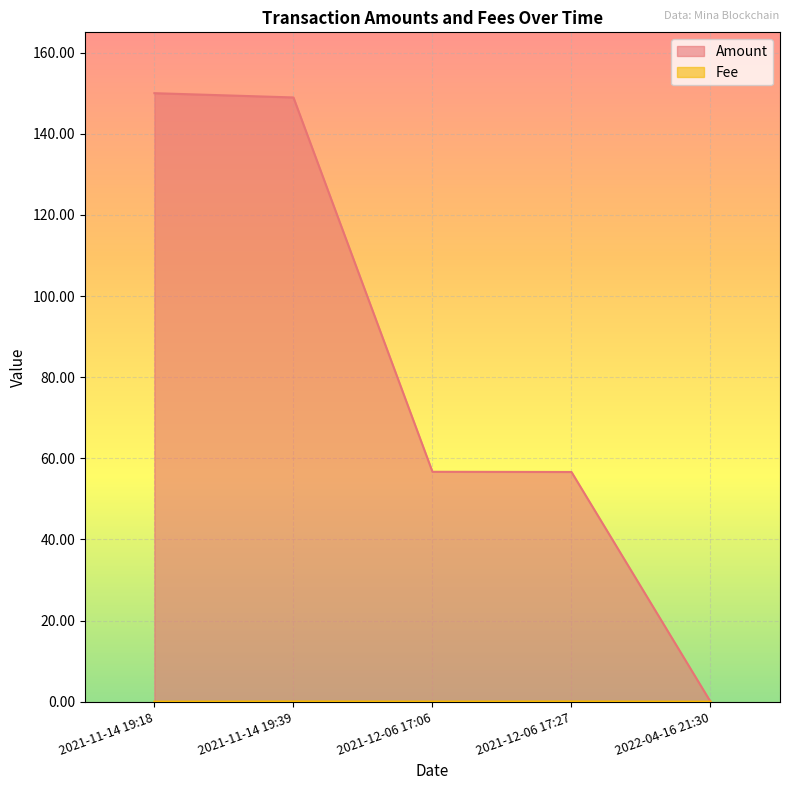

The value of Fee at 2021-11-14 19:18 is 0.0. True or false?

True